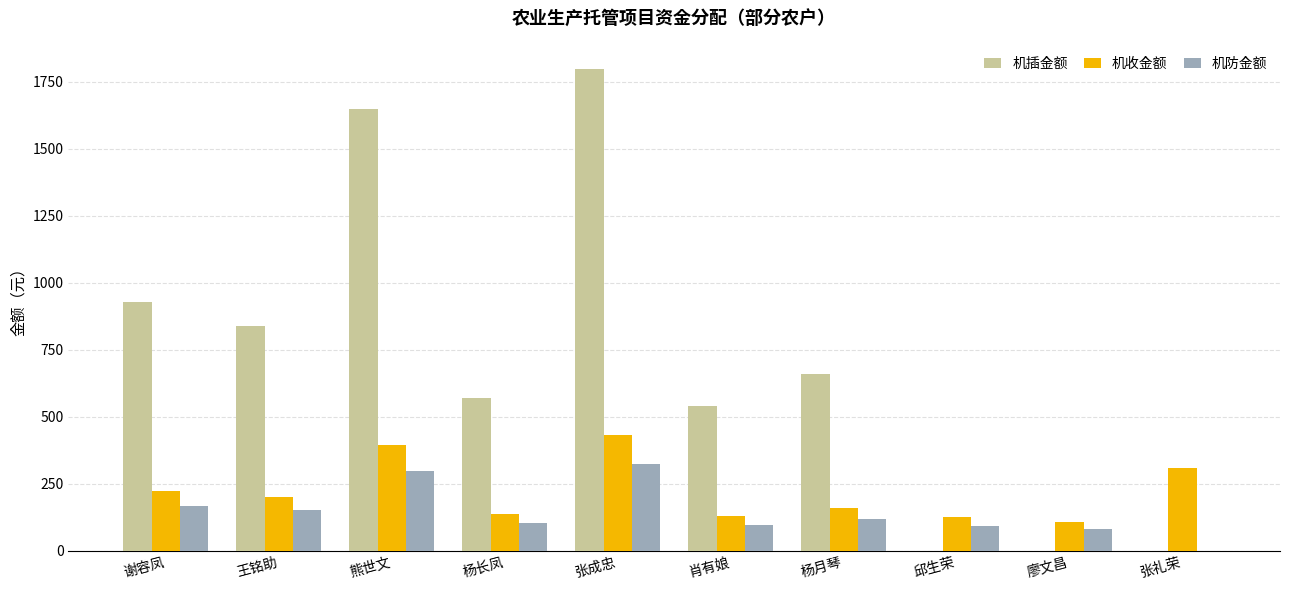

What is the total value across all series at 张礼荣?

309.6